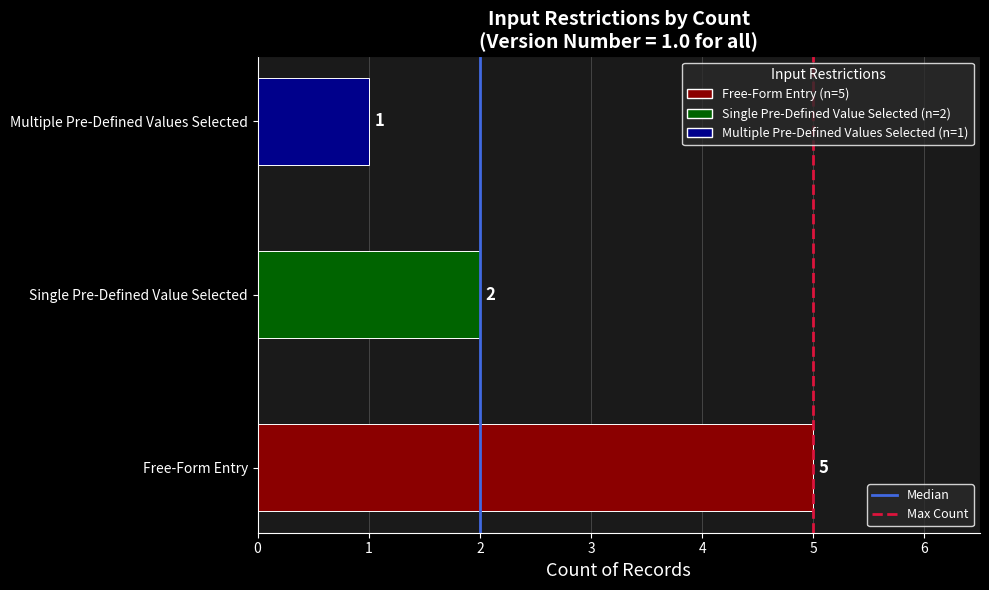

Count the values in the range 1 to 5.

3